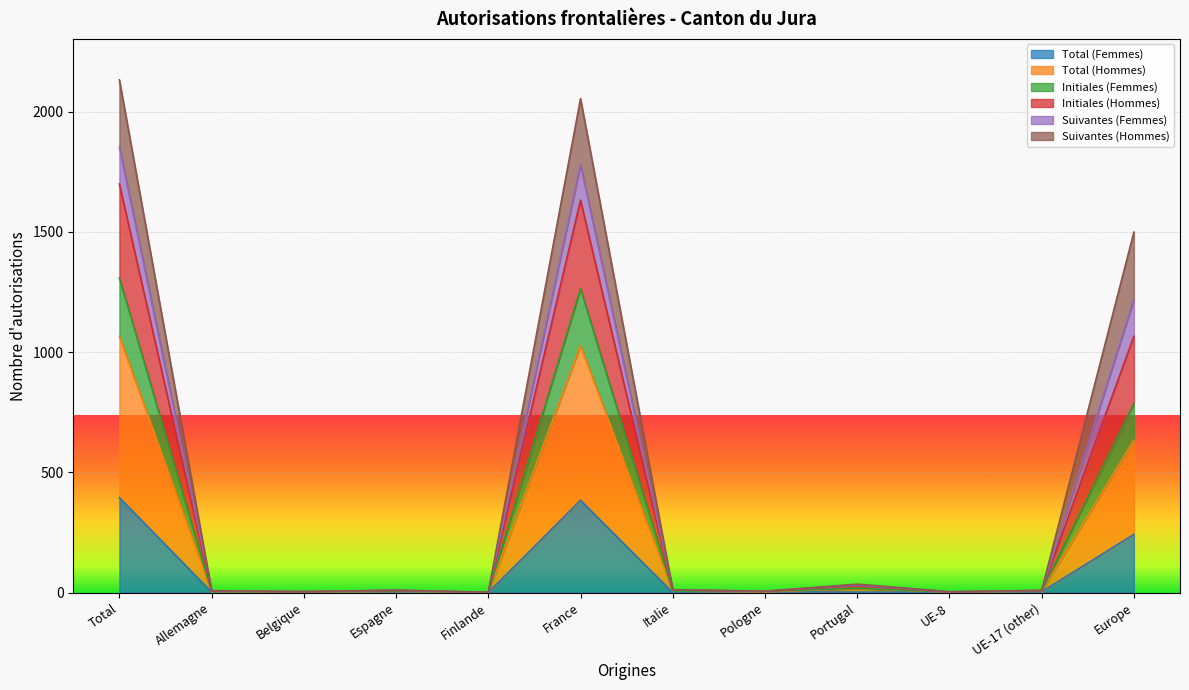

The Total (Femmes) series shows -156 at Italie. True or false?

False